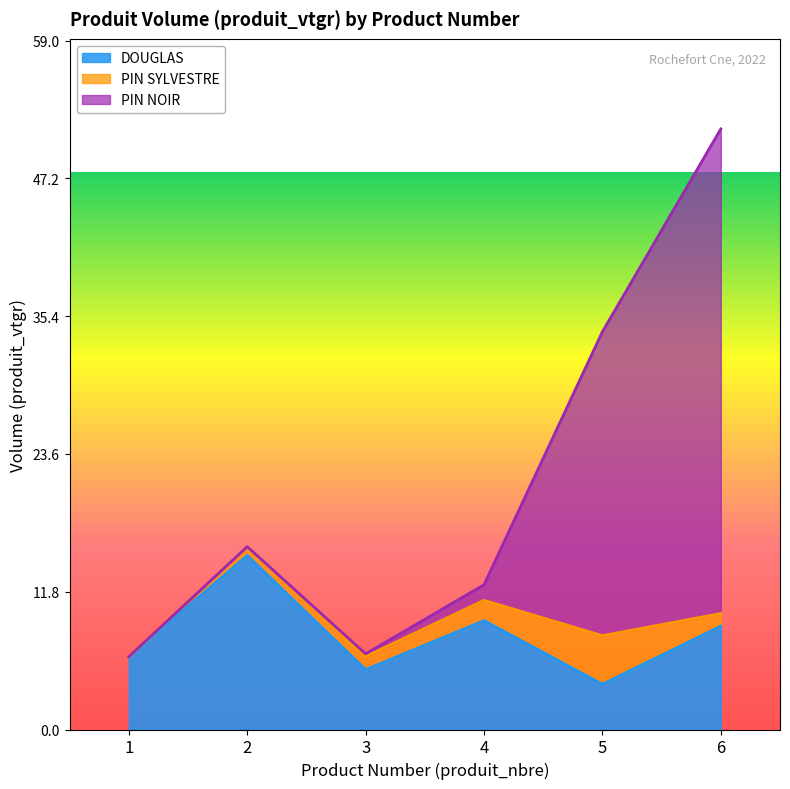

What is the value of the DOUGLAS point at the 4th from the left?

9.3